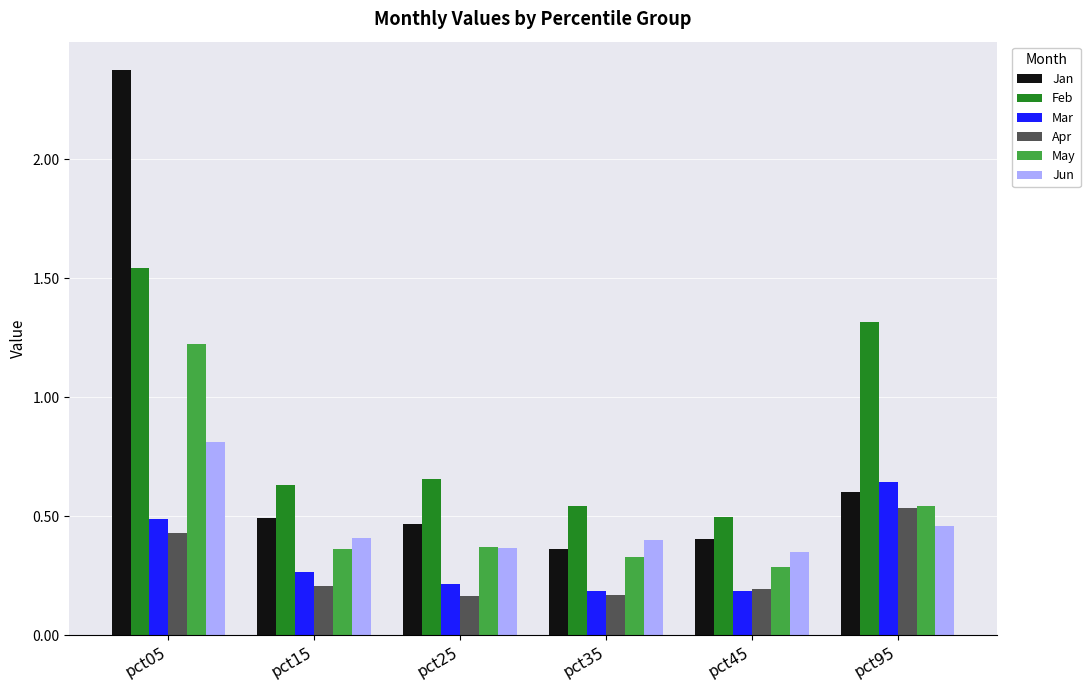

What is the sum of all Feb values?

5.2